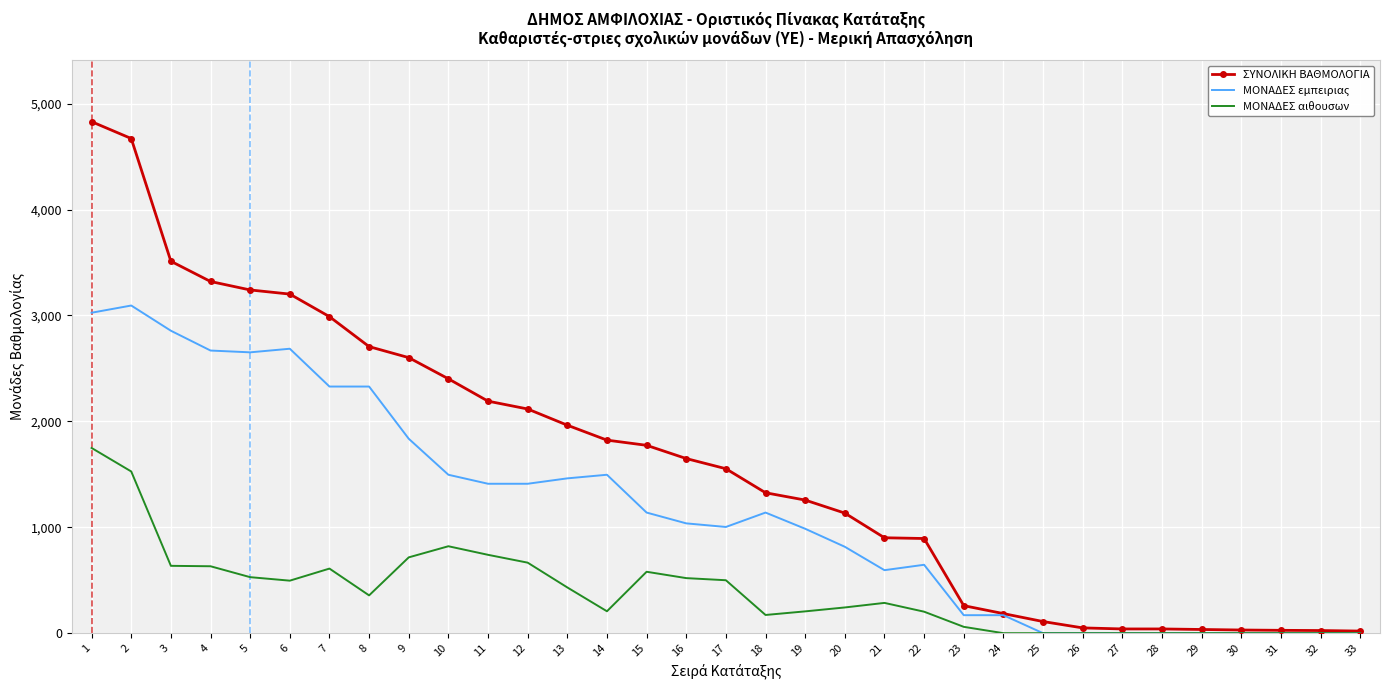

Is it true that ΜΟΝΑΔΕΣ αιθουσων equals 697 at 13?

False